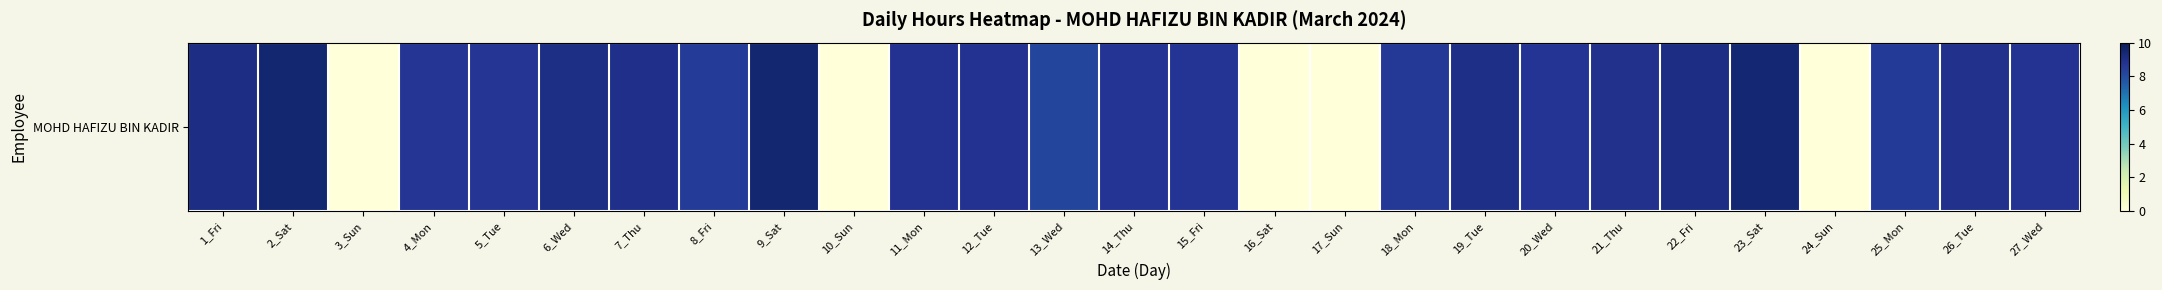

Reading left to right, transcribe all the data shown in this chart.

1_Fri=9.1	2_Sat=9.5	3_Sun=0.0	4_Mon=8.7	5_Tue=8.7	6_Wed=9.1	7_Thu=8.9	8_Fri=8.5	9_Sat=9.5	10_Sun=0.0	11_Mon=8.8	12_Tue=8.8	13_Wed=8.2	14_Thu=8.7	15_Fri=8.7	16_Sat=0.0	17_Sun=0.0	18_Mon=8.6	19_Tue=9.0	20_Wed=8.7	21_Thu=8.9	22_Fri=9.1	23_Sat=9.4	24_Sun=0.0	25_Mon=8.5	26_Tue=8.9	27_Wed=8.8